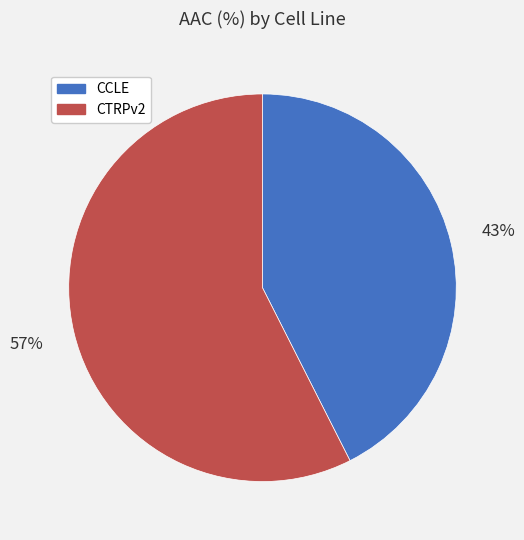

What percentage is the CTRPv2 slice, to the nearest percent?

57%